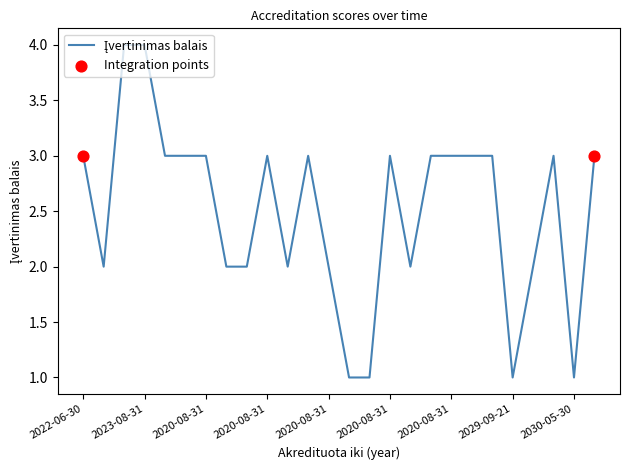

What is the maximum value shown in the chart?

4